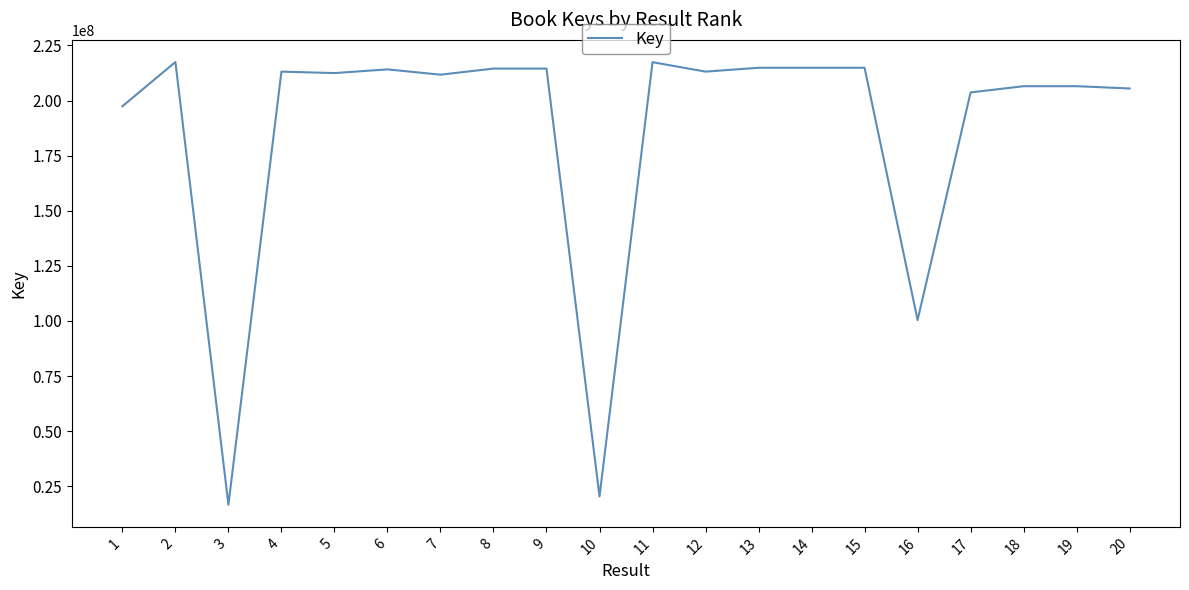

What is the change in value from 1 to 5?

+15061212